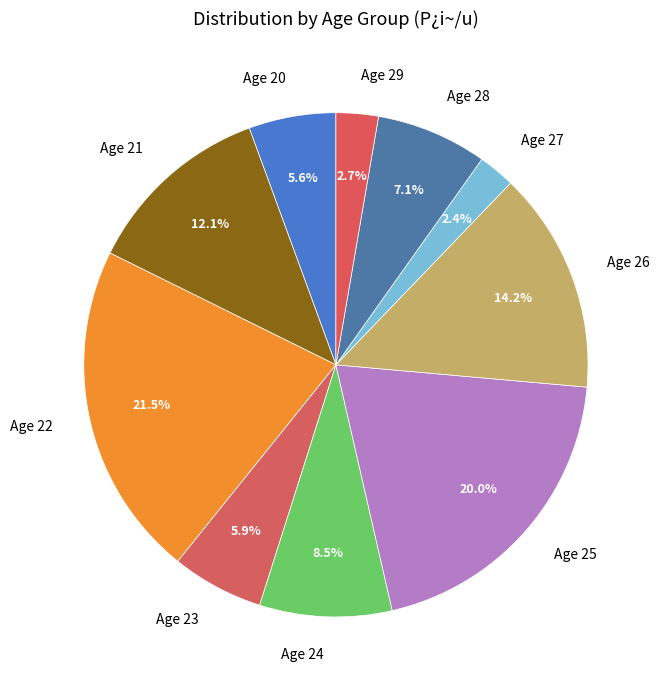

Which slice is the largest?

Age 22